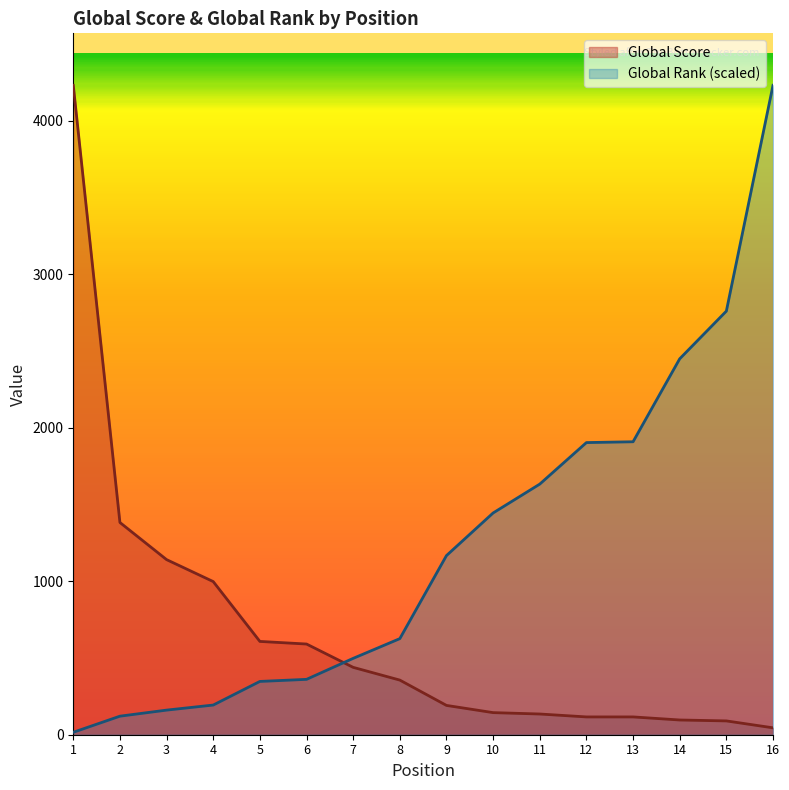

Which series changed the most between 3 and 16?

Global Rank (scaled)